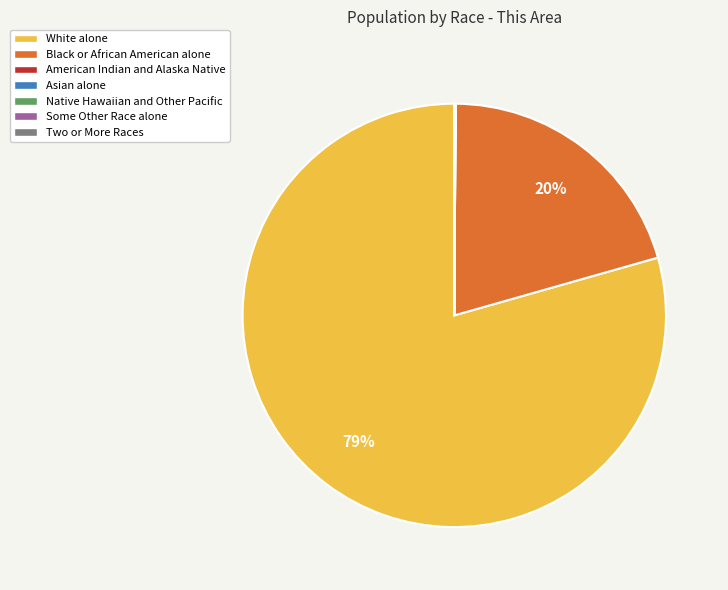

Does any single category account for the majority?

Yes